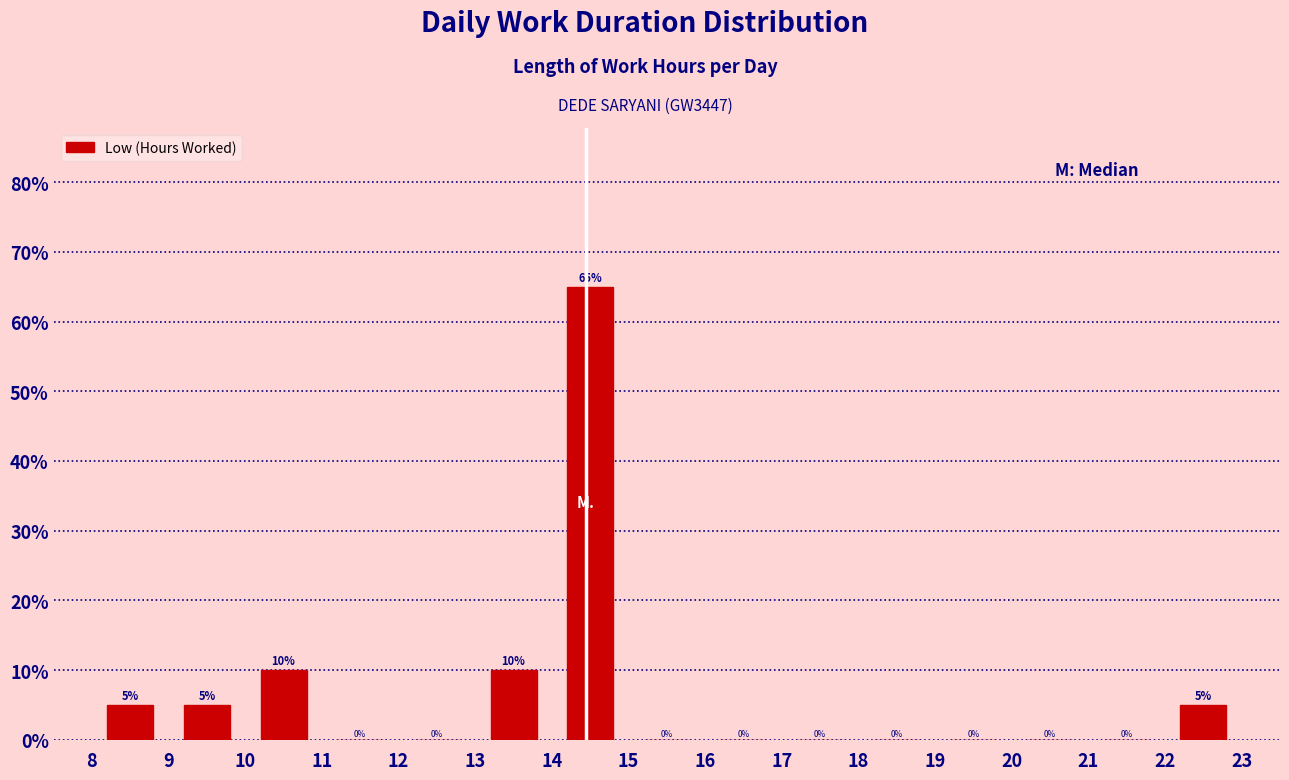

Reading left to right, transcribe this chart: for each bar, give the range it covers on the x-axis and its height.

8 to 9: 5
9 to 10: 5
10 to 11: 10
11 to 12: 0
12 to 13: 0
13 to 14: 10
14 to 15: 65
15 to 16: 0
16 to 17: 0
17 to 18: 0
18 to 19: 0
19 to 20: 0
20 to 21: 0
21 to 22: 0
22 to 23: 5